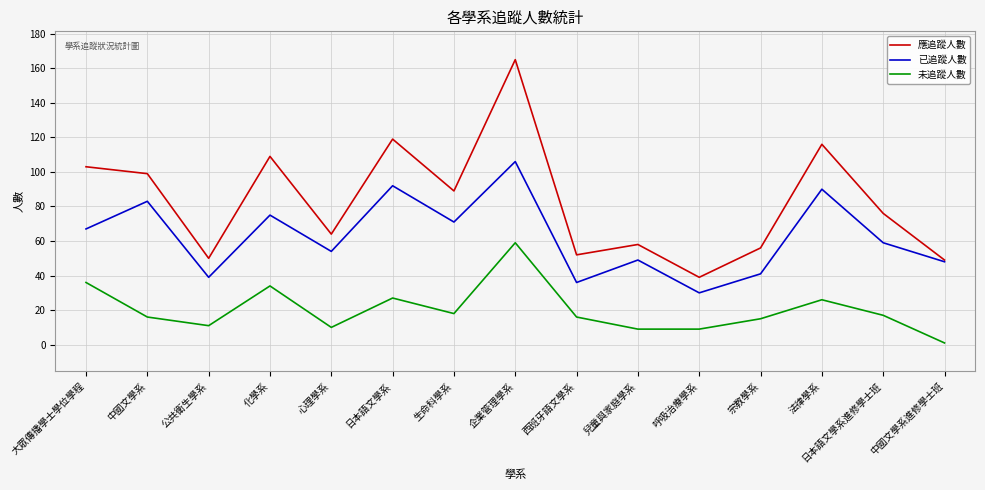

What are all the series names shown in the legend?

應追蹤人數, 已追蹤人數, 未追蹤人數